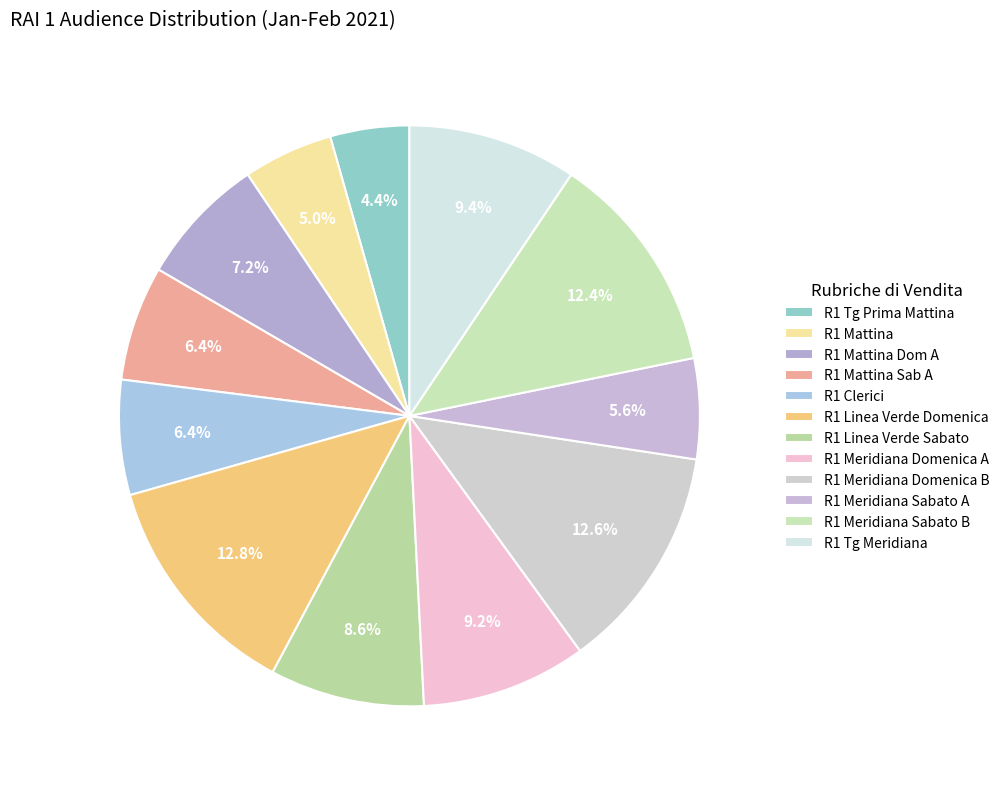

Combined, do R1 Meridiana Domenica A and R1 Meridiana Sabato B account for over 50%?

No